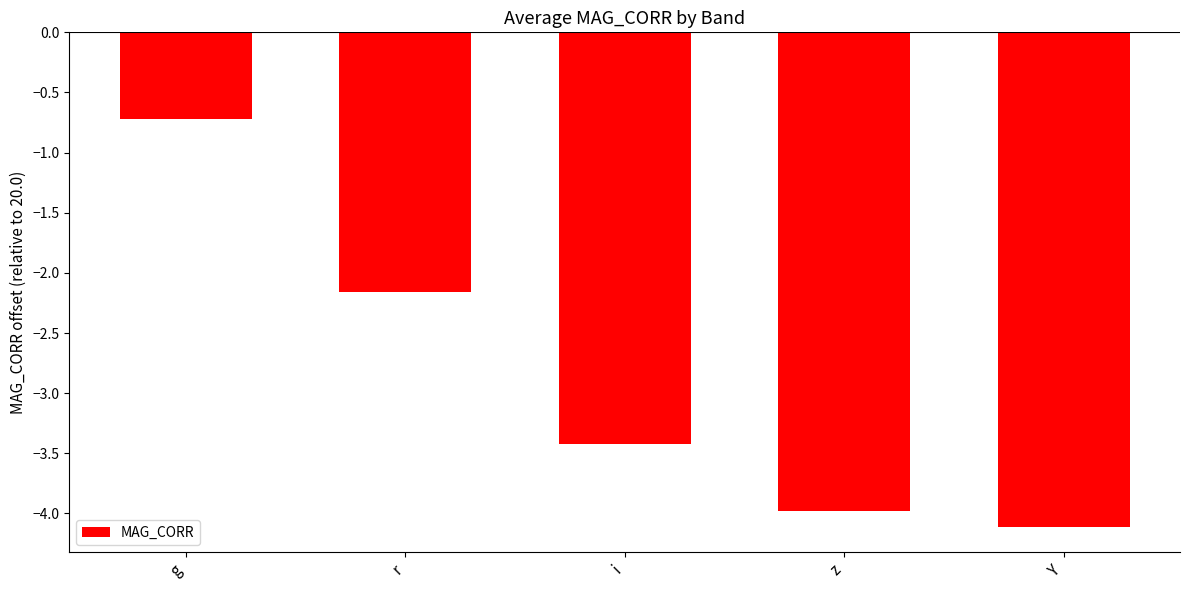

Rank the categories by value from lowest to highest.

Y, z, i, r, g